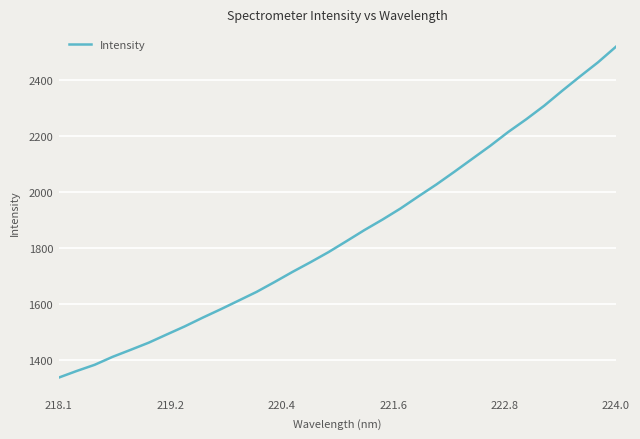

What is the minimum value shown in the chart?

1338.1